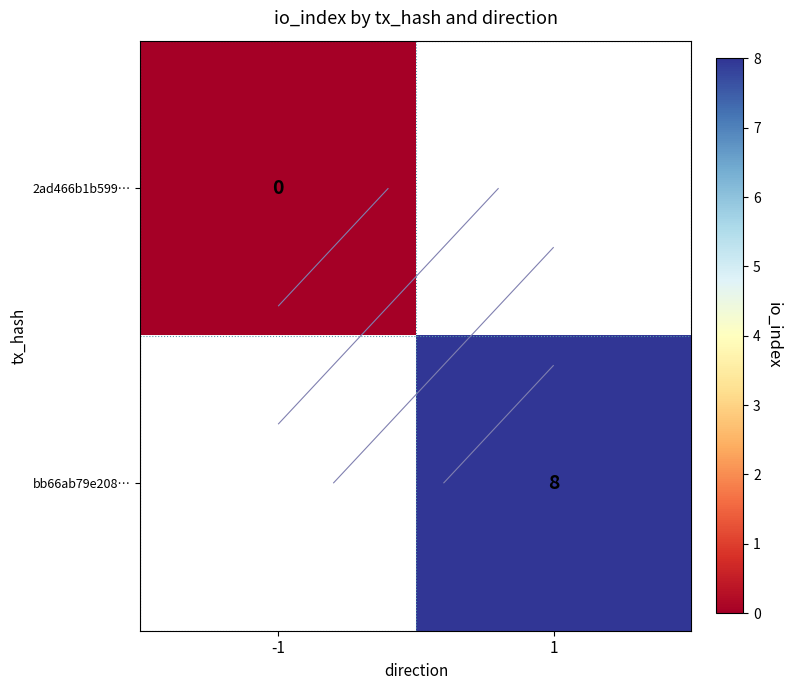

Count the number of categories in the chart.

2